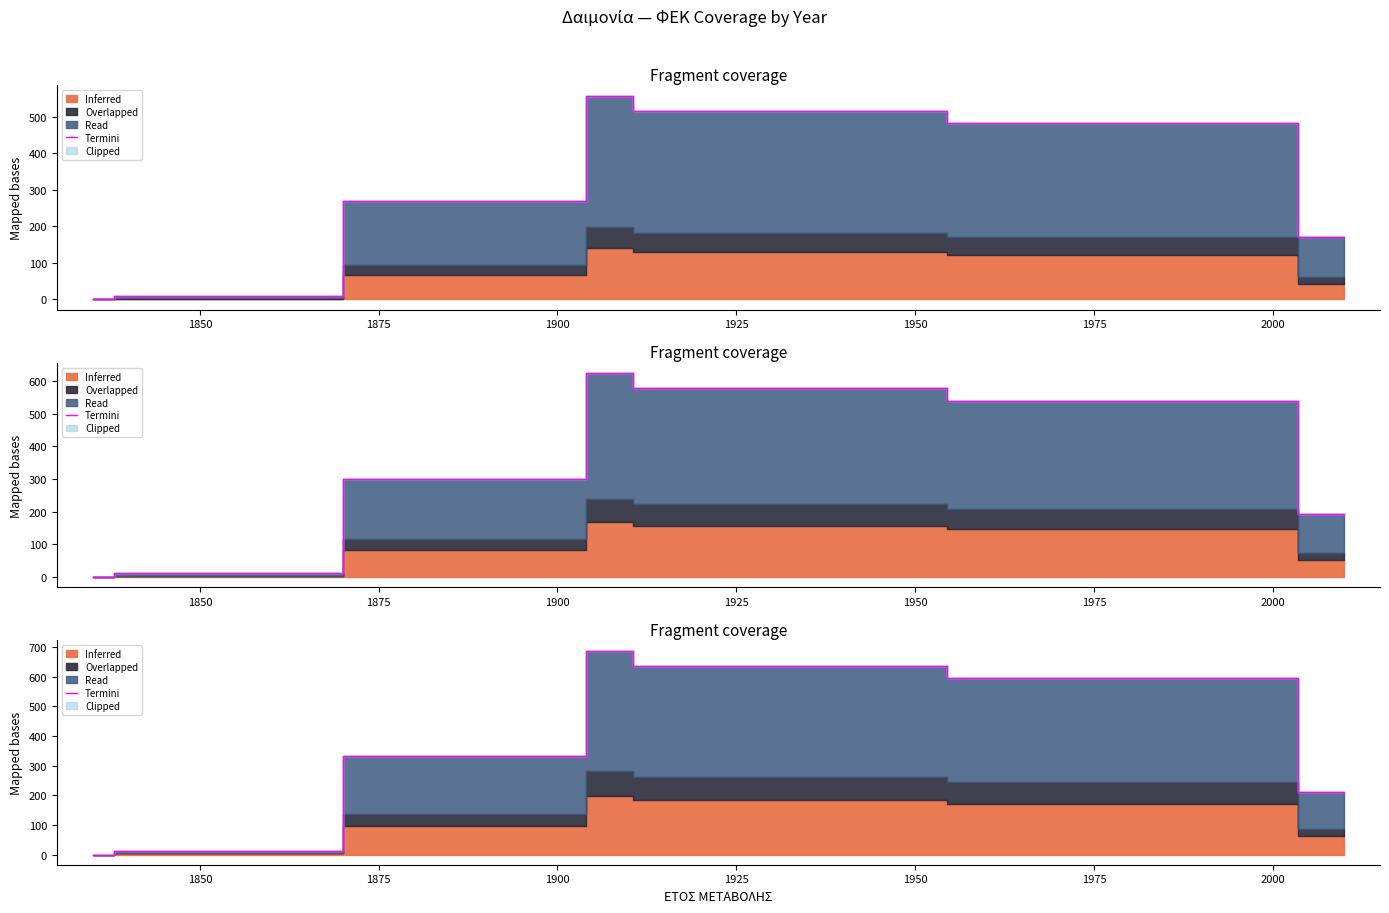

Between 1975 and 1900, which is larger?

1975